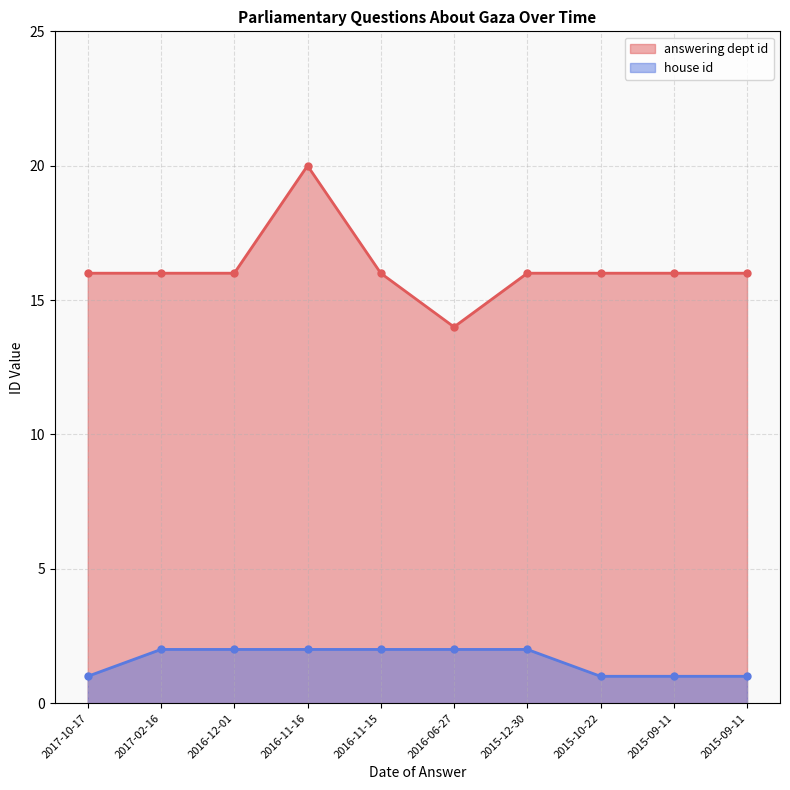

Reading right to left, what are all the values shown in this chart?

answering dept id: 16	16	16	16	14	16	20	16	16	16
house id: 1	1	1	2	2	2	2	2	2	1